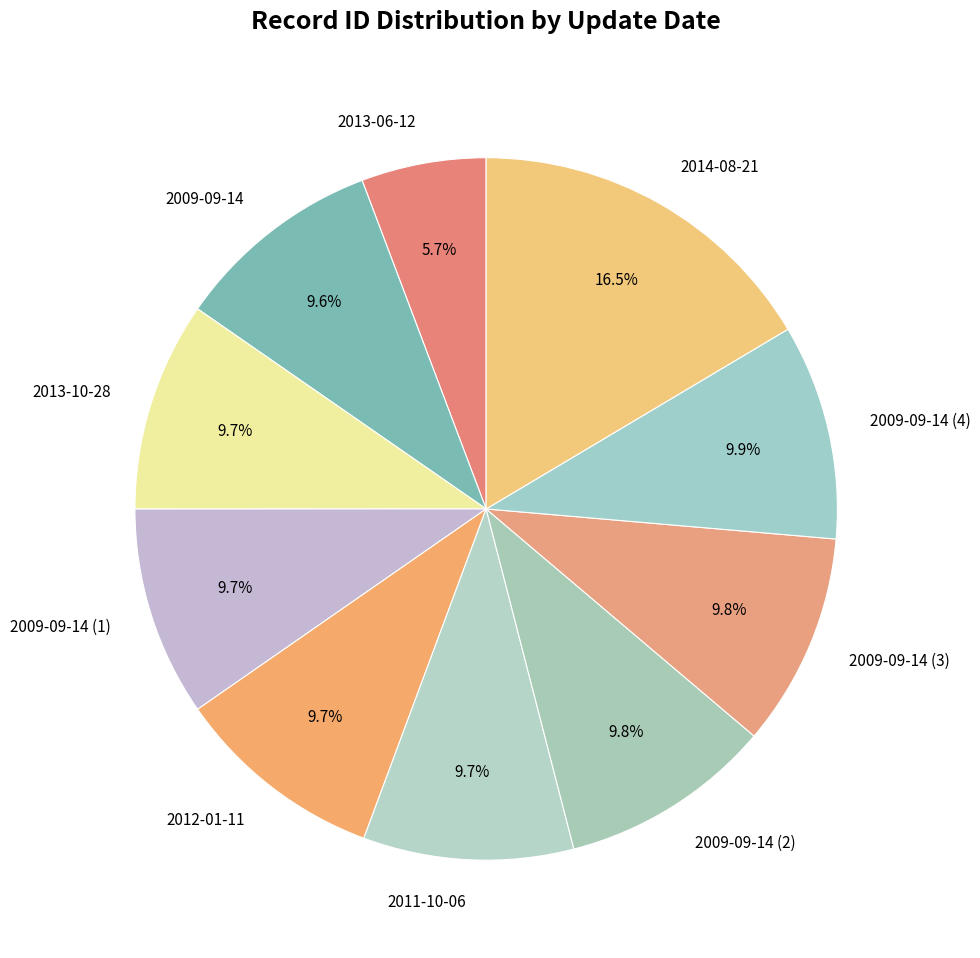

What percentage is the 2013-06-12 slice, to the nearest percent?

6%